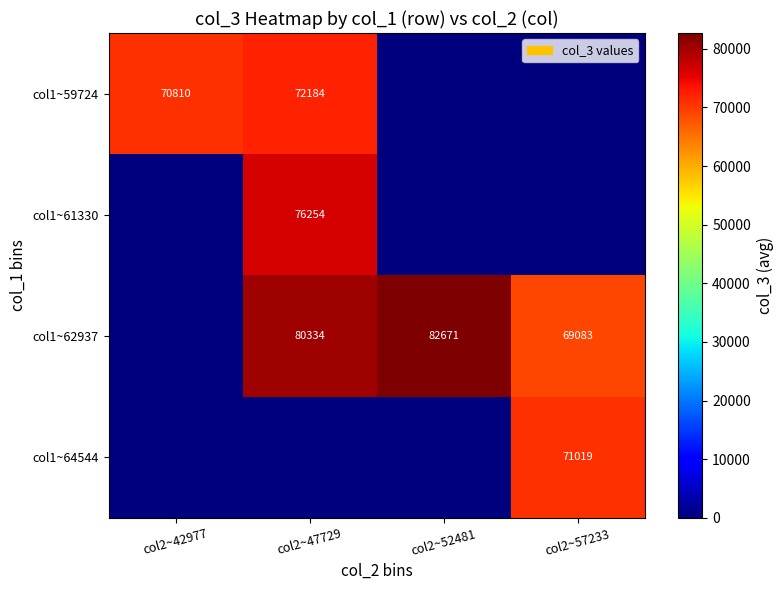

True or false: col1~64544 has a value of 96563 at col2~57233.

False